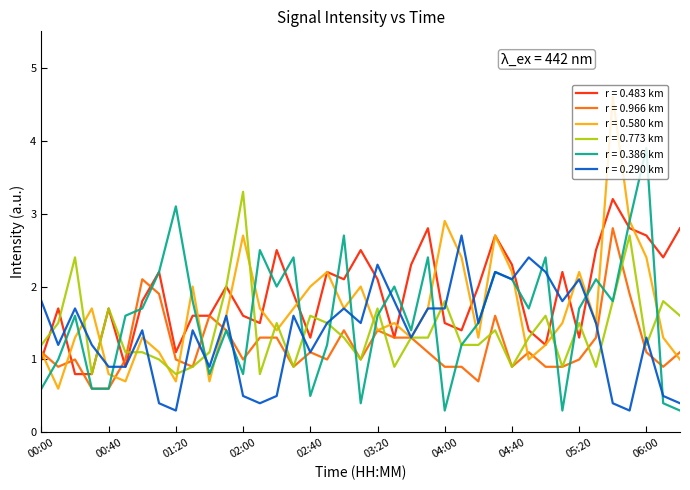

What is the minimum value shown in the chart?

0.3